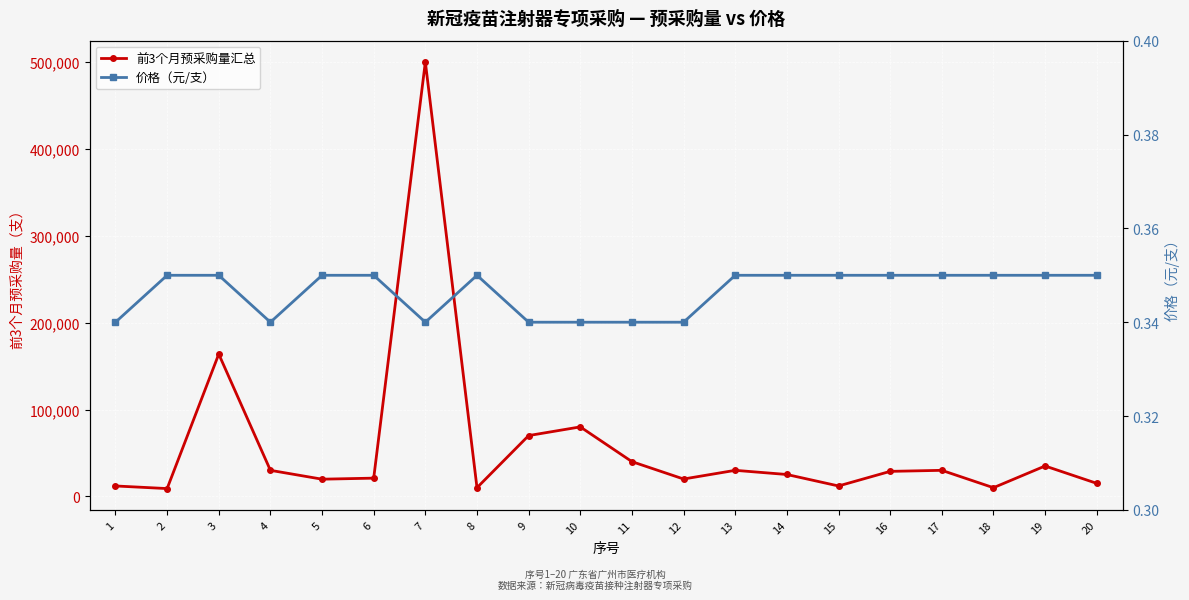

True or false: 前3个月预采购量汇总 and 价格（元/支） cross at least once.

False